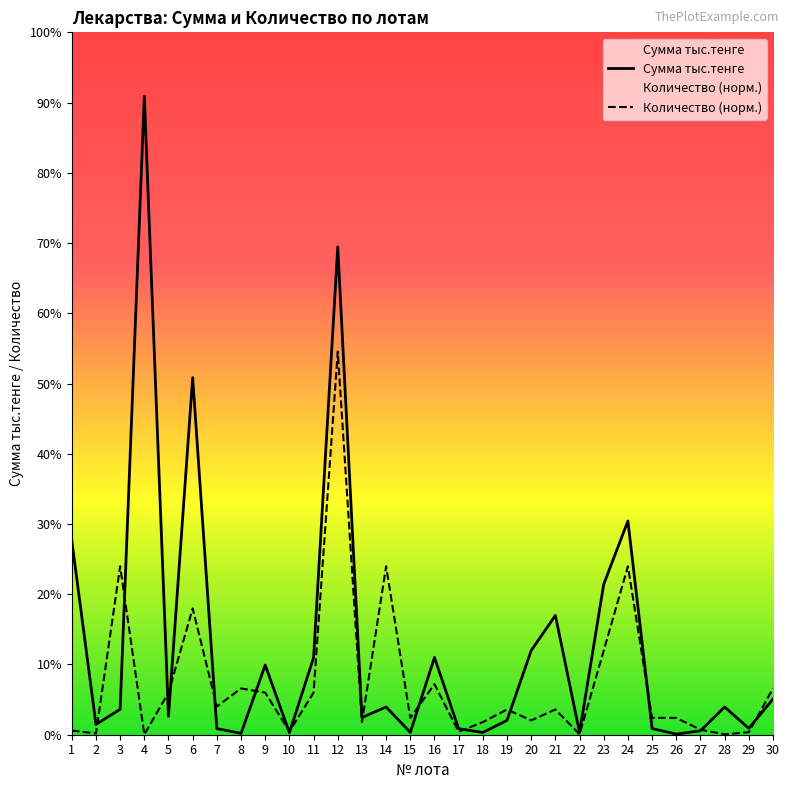

Which series ends up on top after the final intersection of Сумма тыс.тенге and Количество (норм.)?

Количество (норм.)